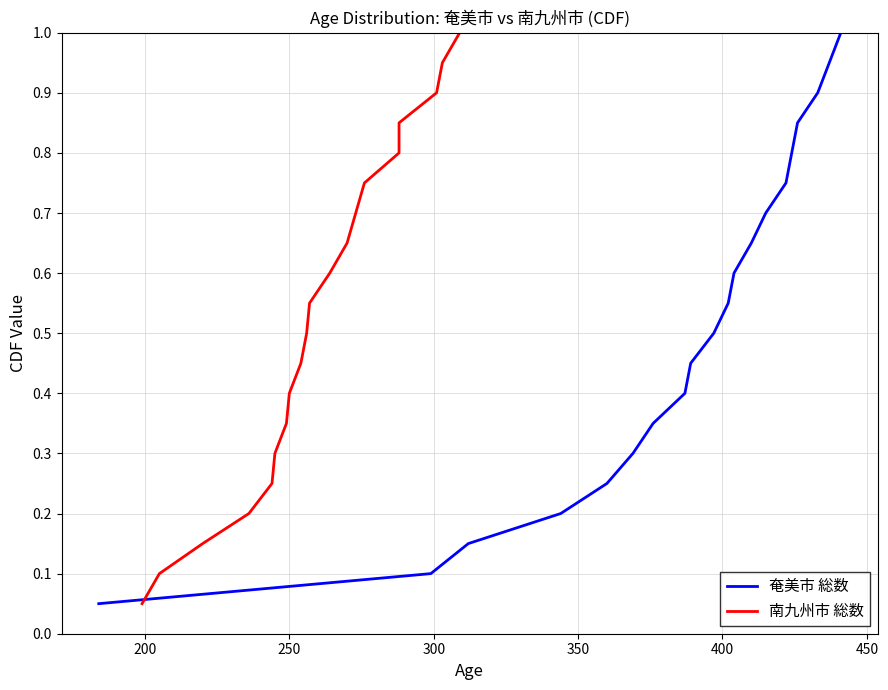

True or false: 奄美市 総数 and 南九州市 総数 intersect in this chart.

False